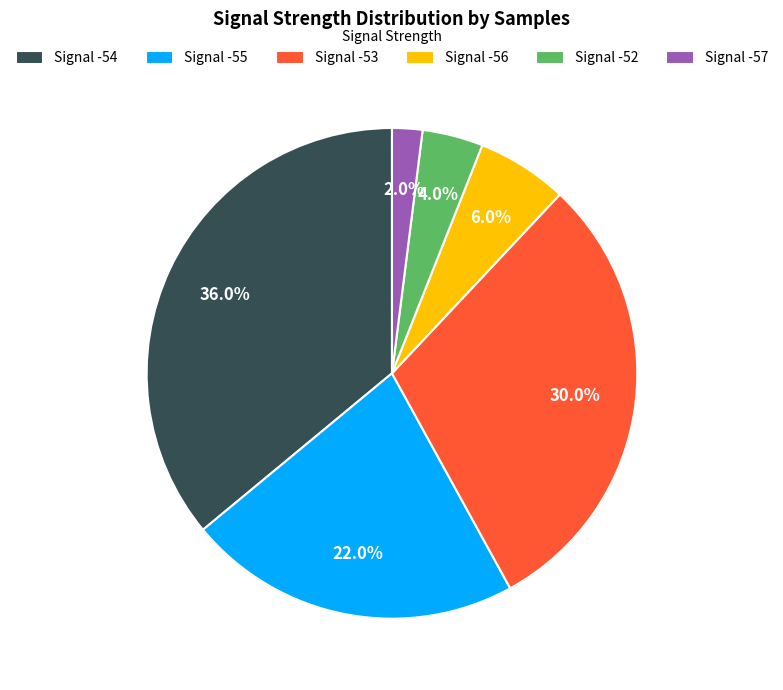

How many slices are in this pie chart?

6